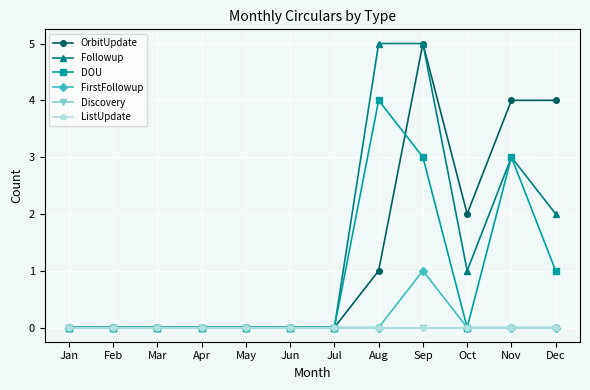

Does the chart have visible grid lines?

Yes